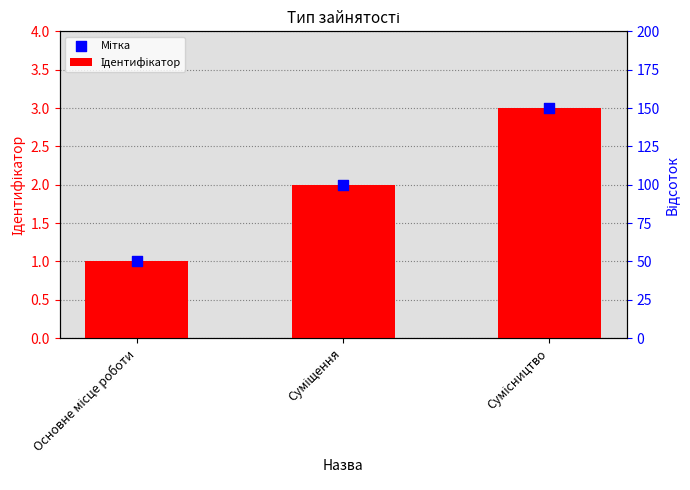

Which series has the largest Y range (max minus min)?

Ідентифікатор